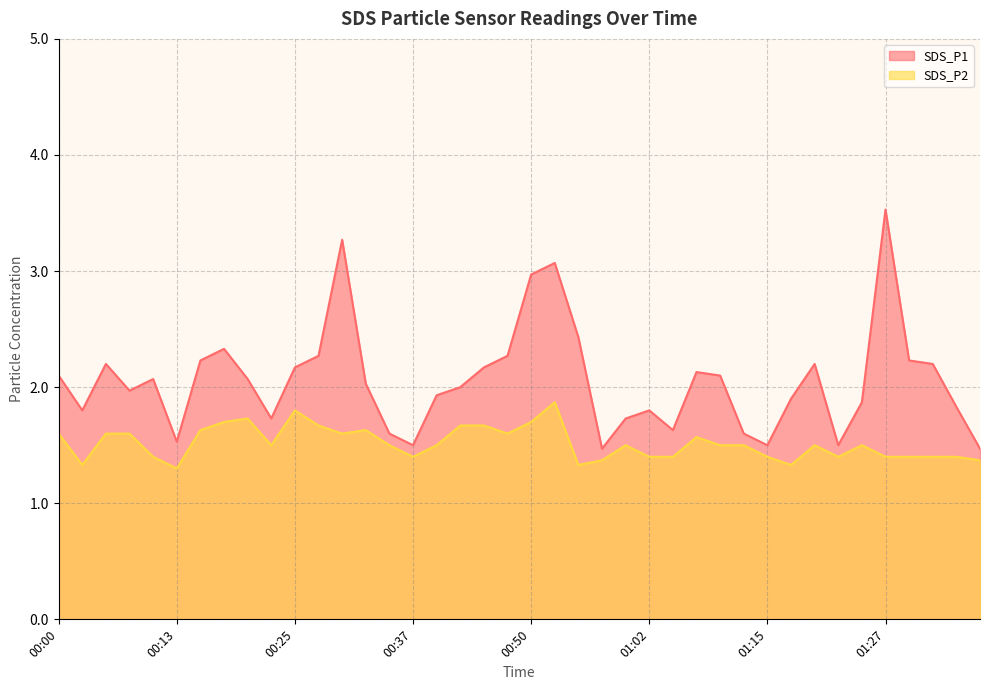

What value does the SDS_P2 series have at 00:32?

1.6